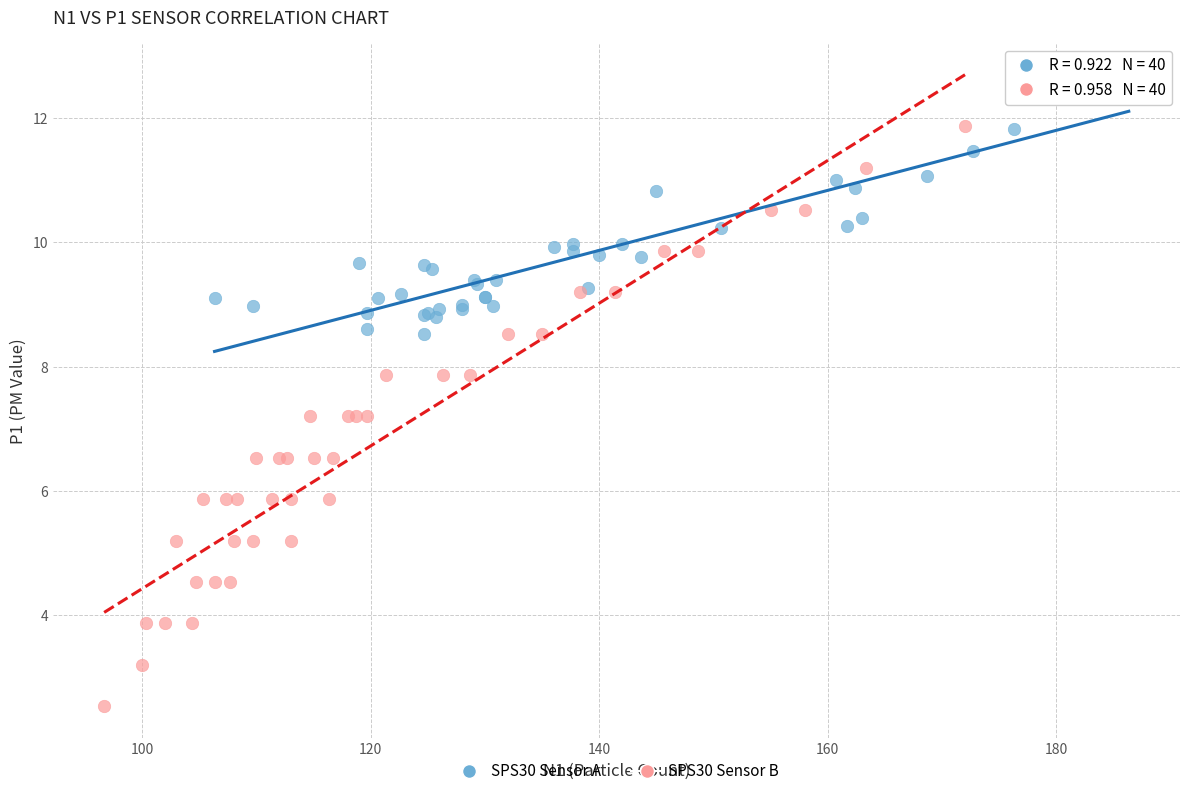

Which series contains the lowest Y value?

SPS30 Sensor B